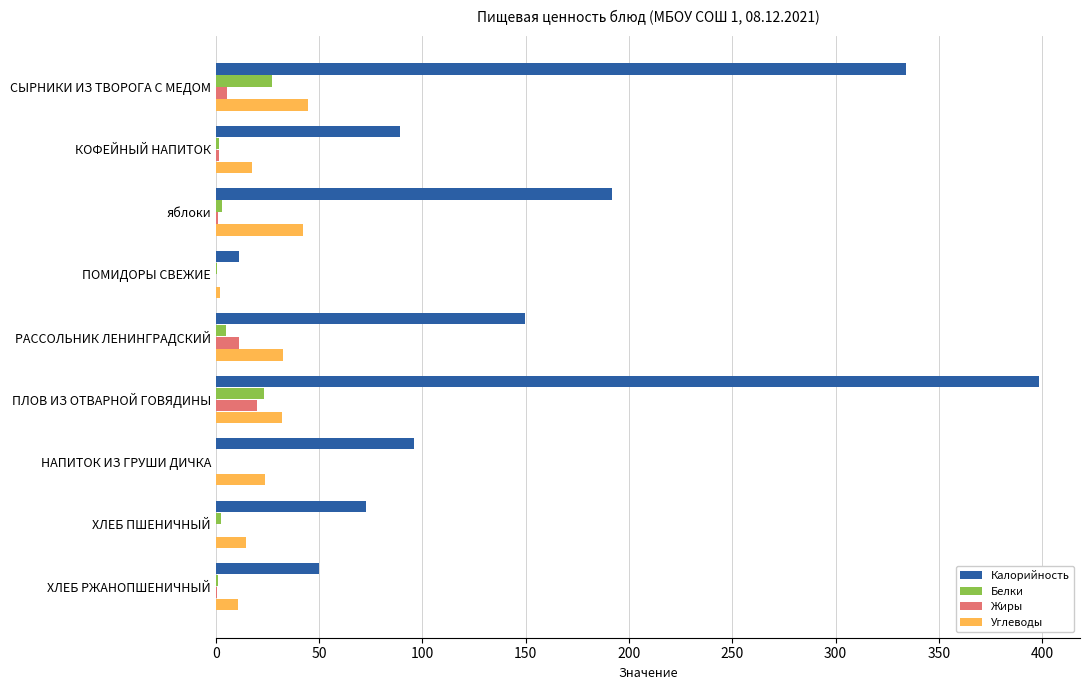

The value of Калорийность at ХЛЕБ ПШЕНИЧНЫЙ is 24.5. True or false?

False